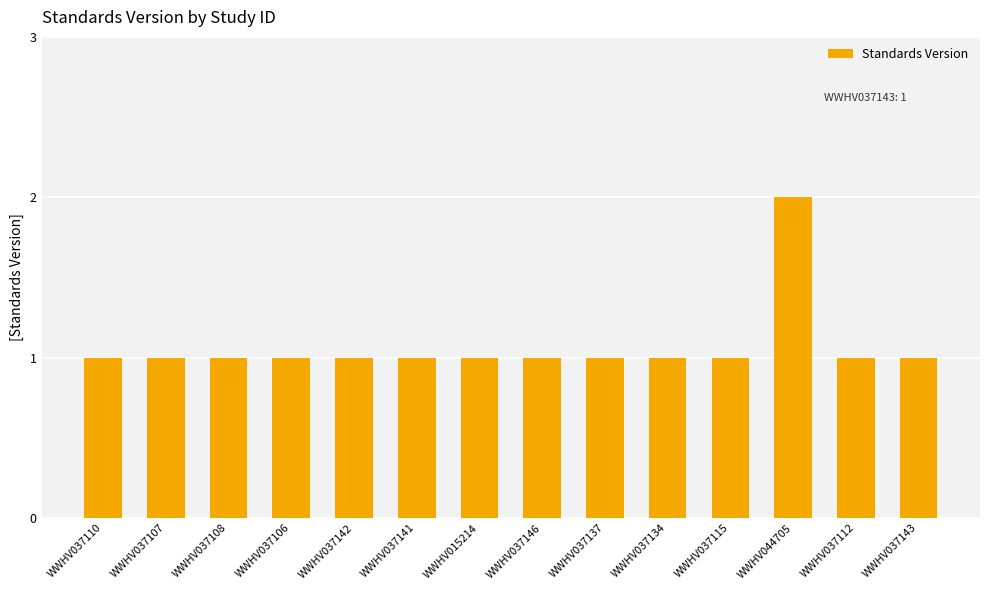

How many distinct data groups are displayed?

1